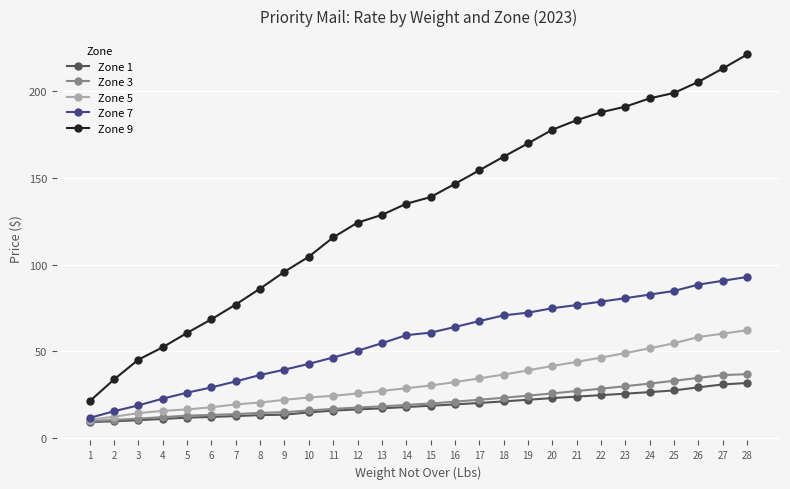

True or false: Zone 1 and Zone 9 cross at least once.

False